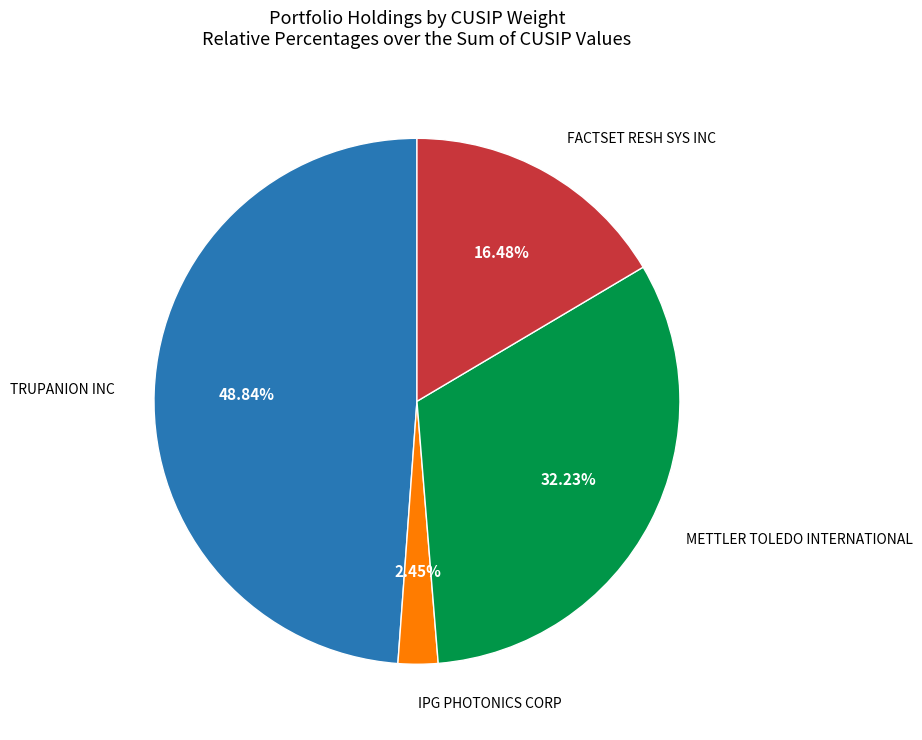

Is there any slice that represents more than half of the pie?

No